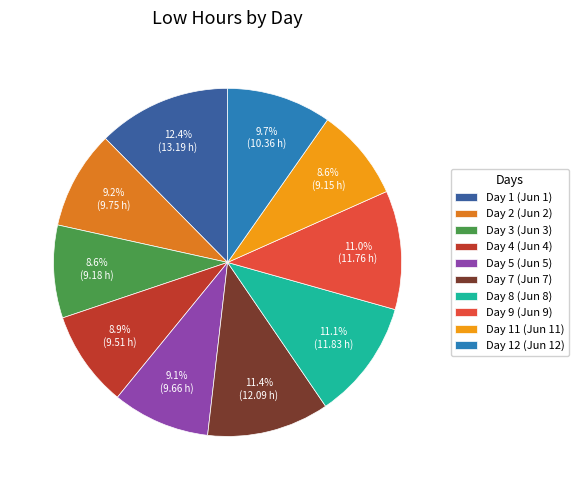

To the nearest percent, what is the average slice percentage?

10%